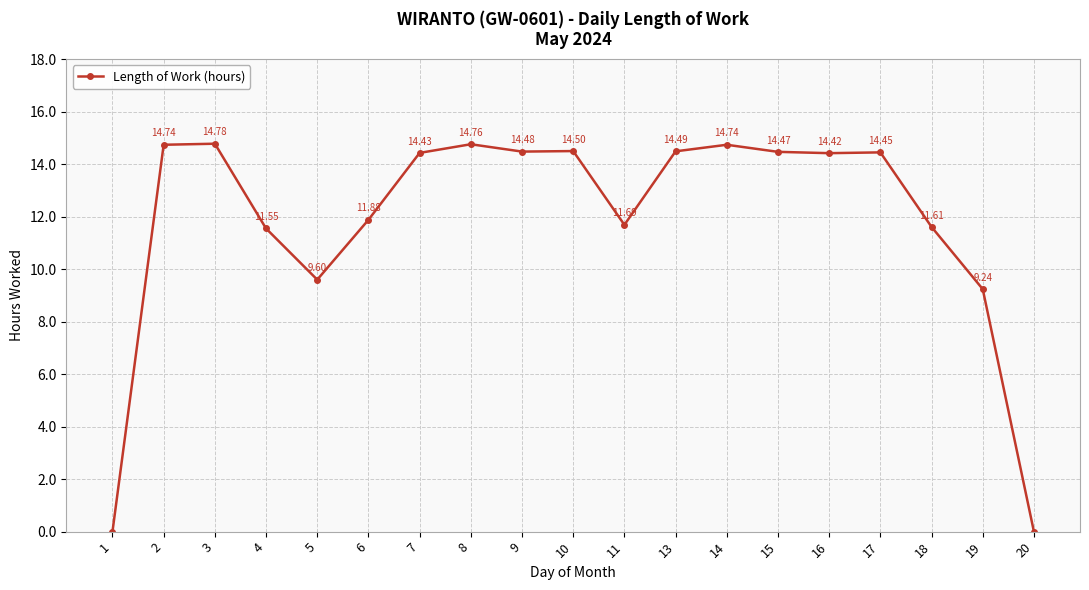

What is the difference between the second highest and minimum values?

14.8